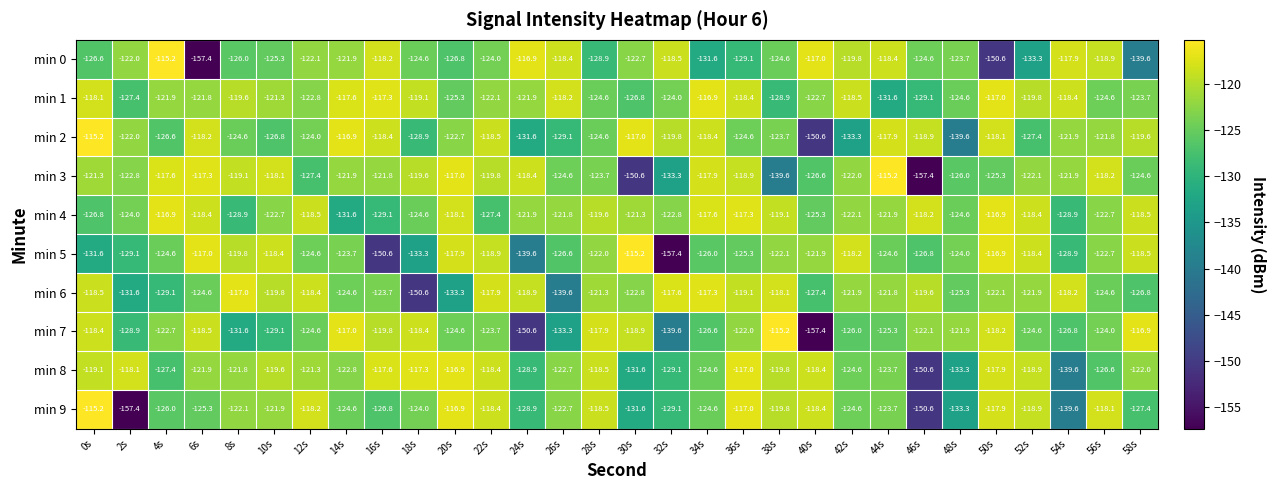

How many series are shown in this chart?

10